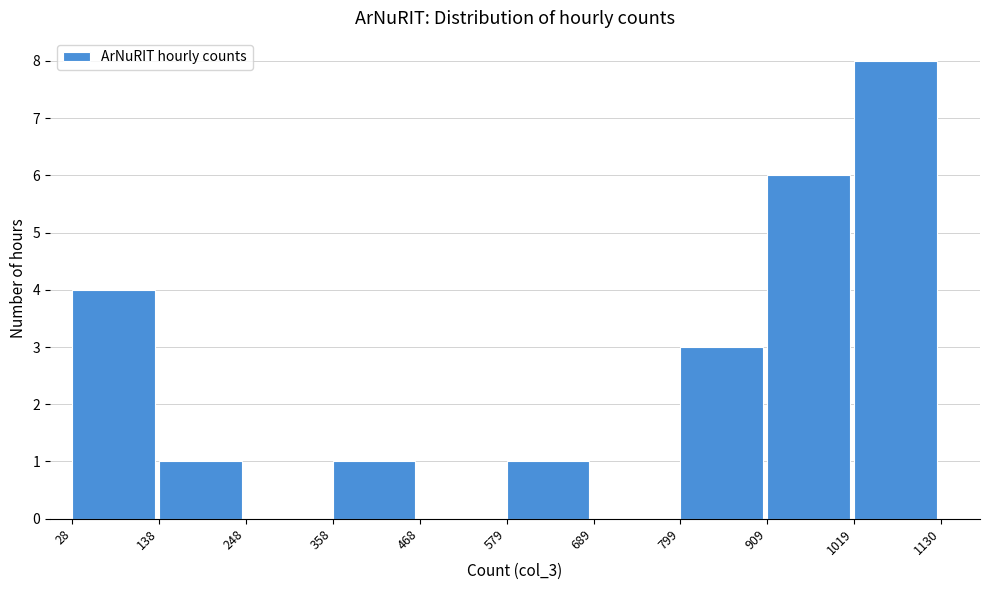

Which range on the x-axis has the tallest bar?

1019 to 1130